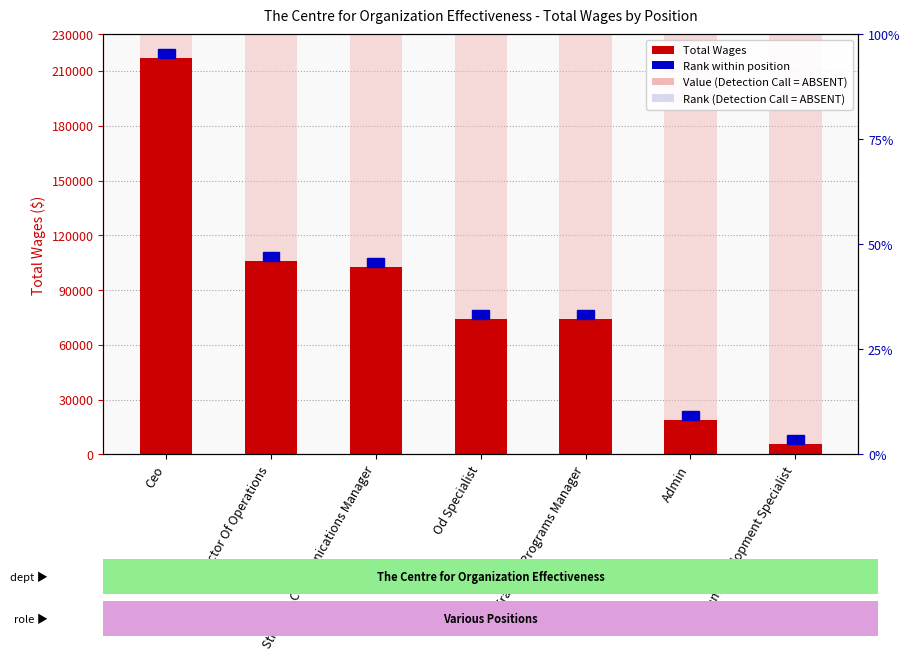

What is the minimum value shown in the chart?

5546